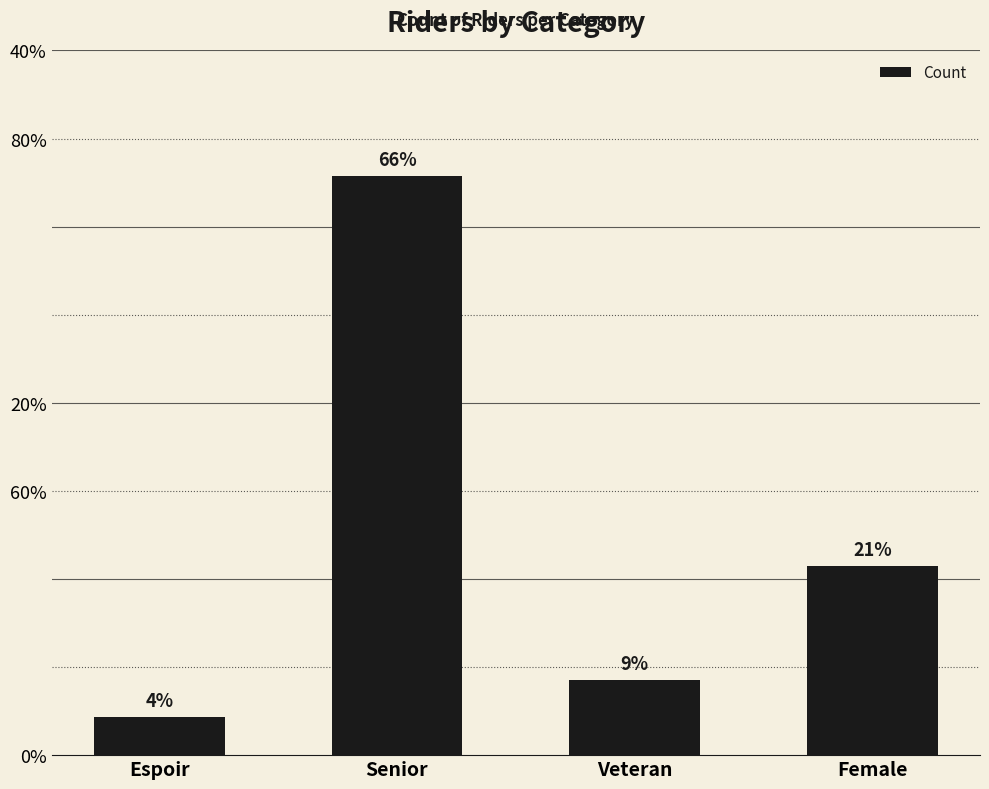

Rank the categories by value from highest to lowest.

Senior, Female, Veteran, Espoir